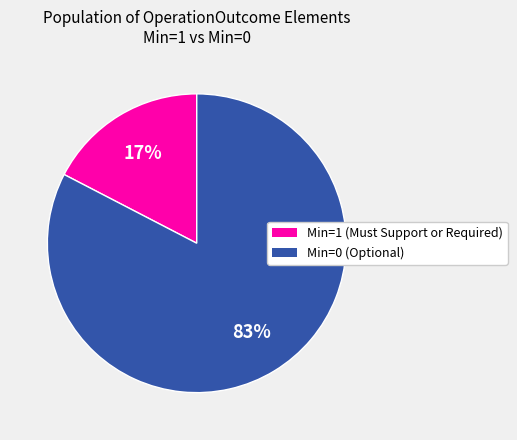

Is there a majority slice in this chart?

Yes